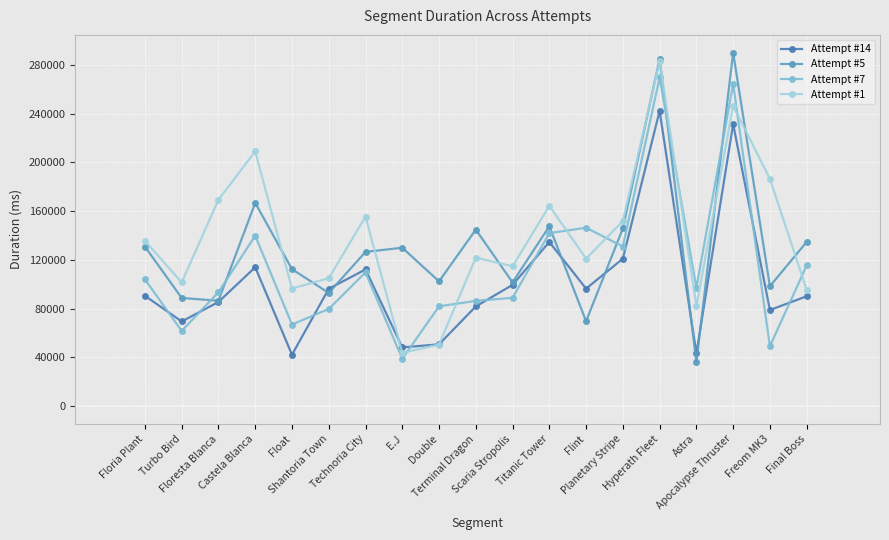

What is the label of the 5th point from the left?

Float